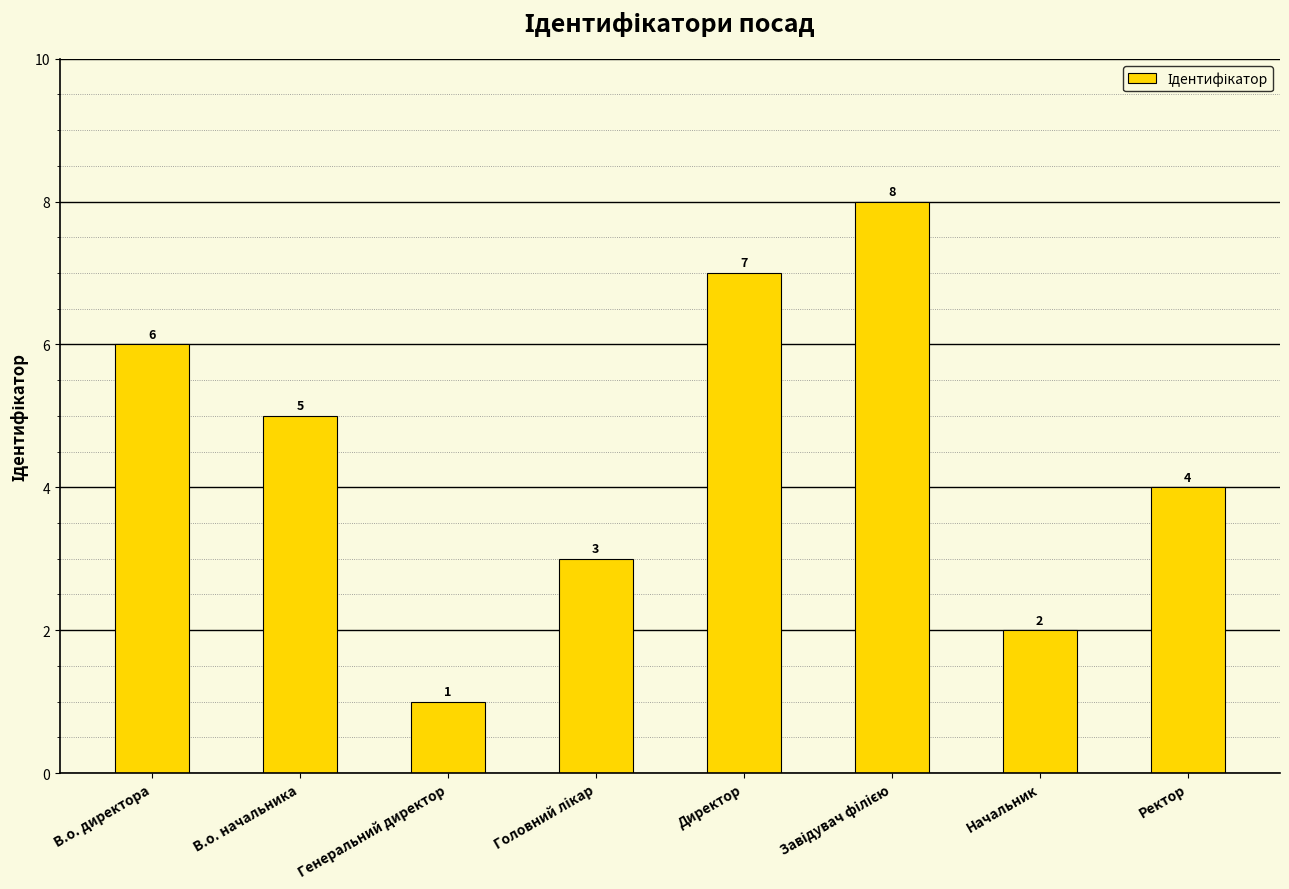

Are the bars grouped side by side (vs. stacked)?

No